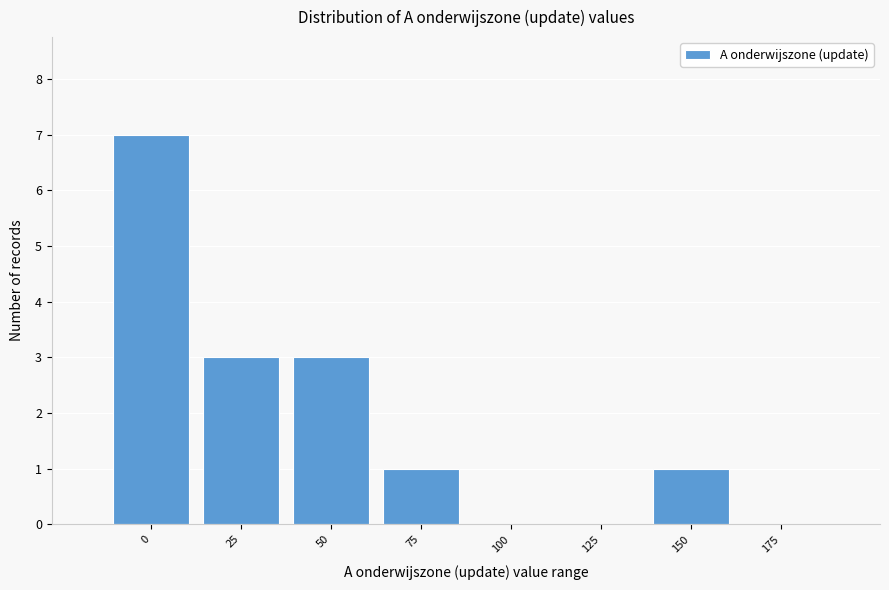

Reading right to left, list all the values displayed in this chart.

175=0	150=1	125=0	100=0	75=1	50=3	25=3	0=7